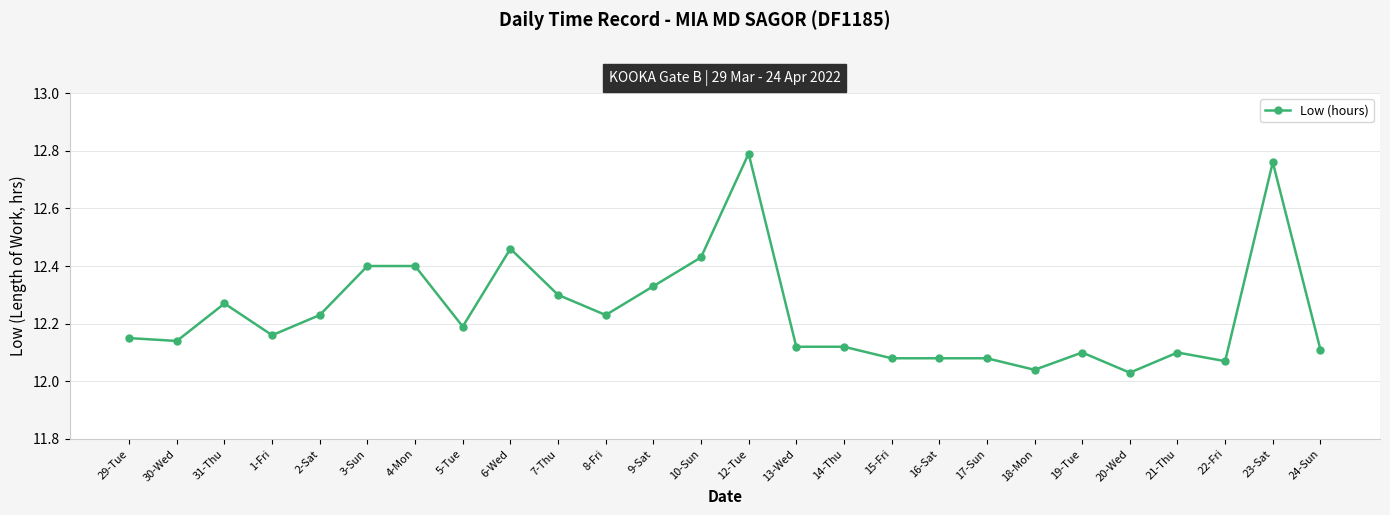

What is the difference between the values at 6-Wed and 3-Sun?

0.1